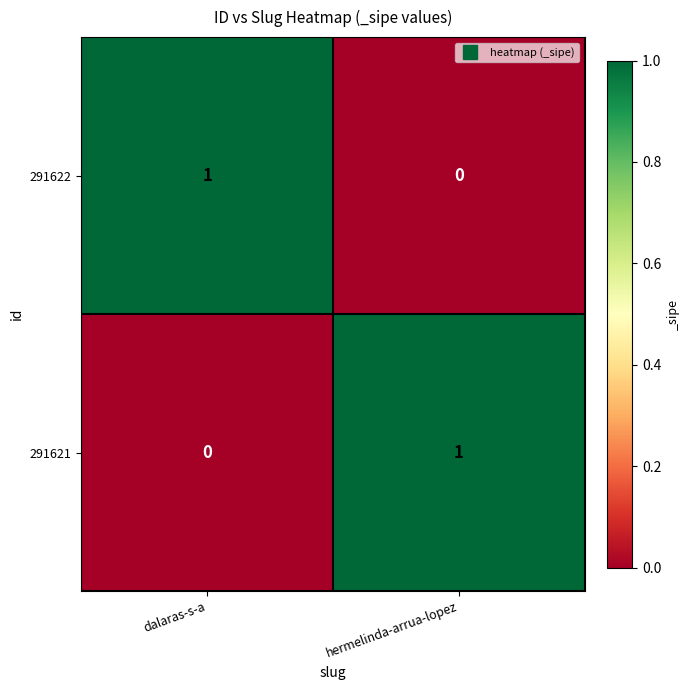

The 291621 series shows 0 at dalaras-s-a. True or false?

True